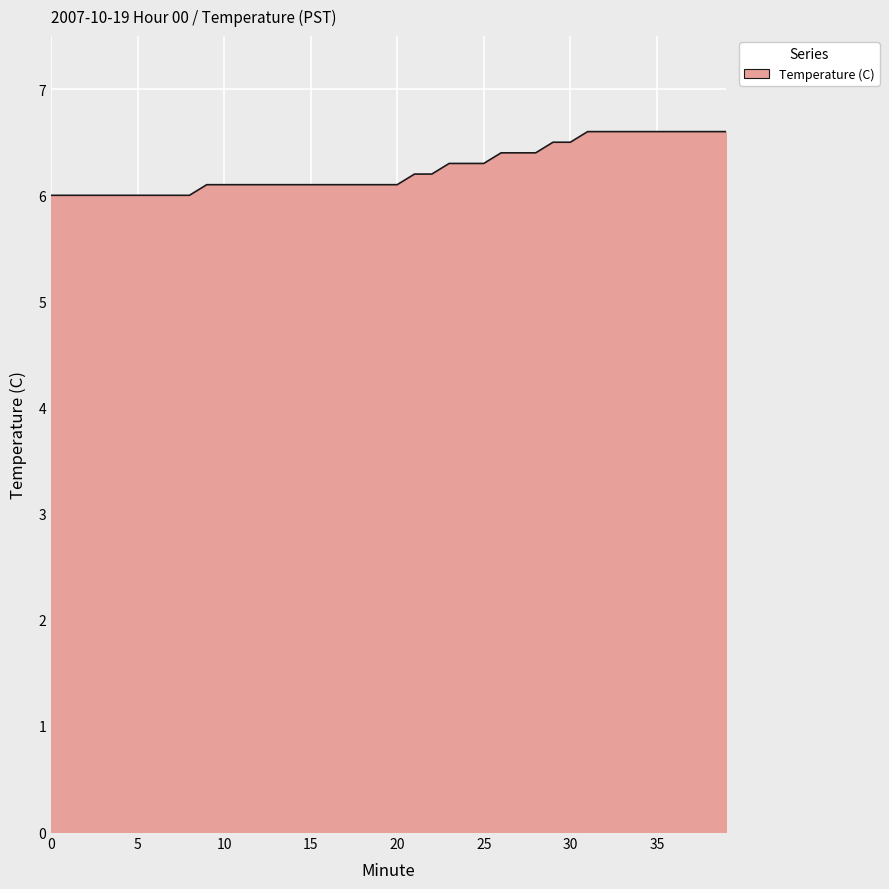

What is the greatest value displayed?

6.6